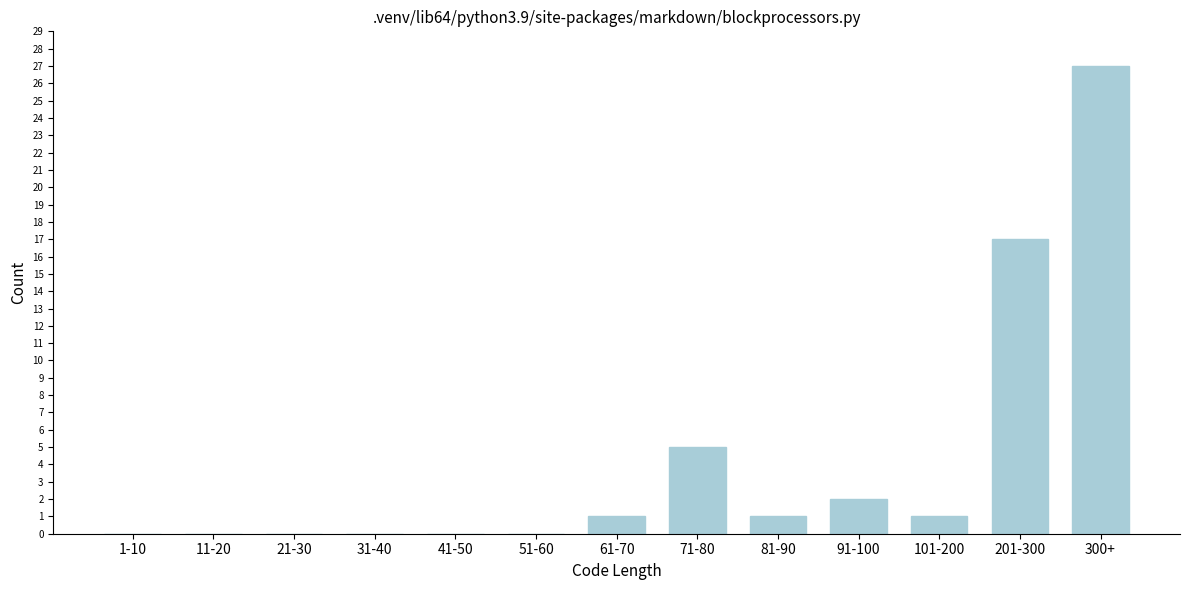

Reading left to right, extract all data points from this chart.

1-10=0	11-20=0	21-30=0	31-40=0	41-50=0	51-60=0	61-70=1	71-80=5	81-90=1	91-100=2	101-200=1	201-300=17	300+=27